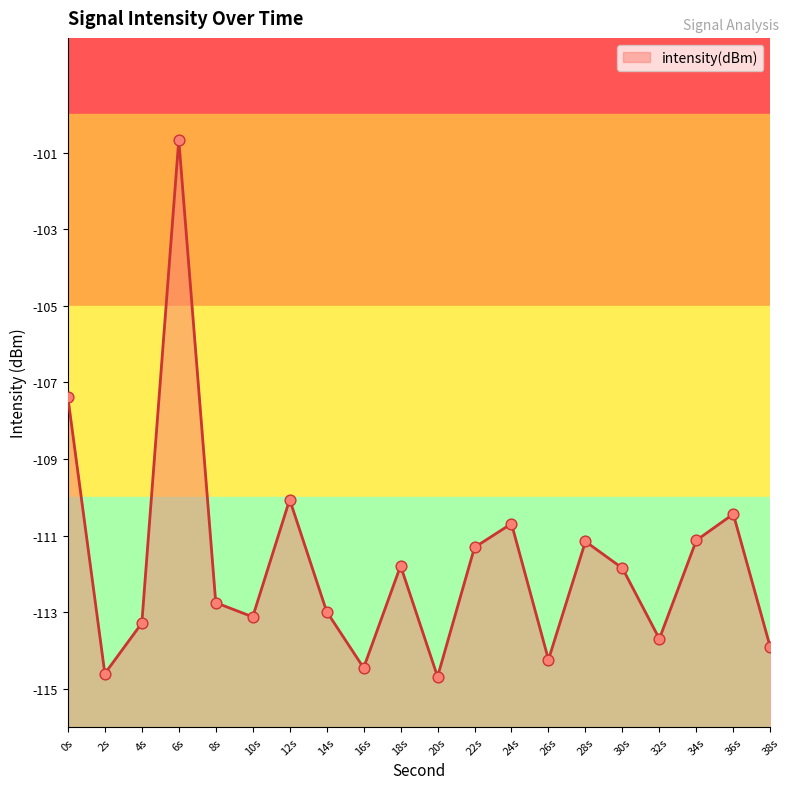

What is the change in value from 26s to 32s?

+0.5